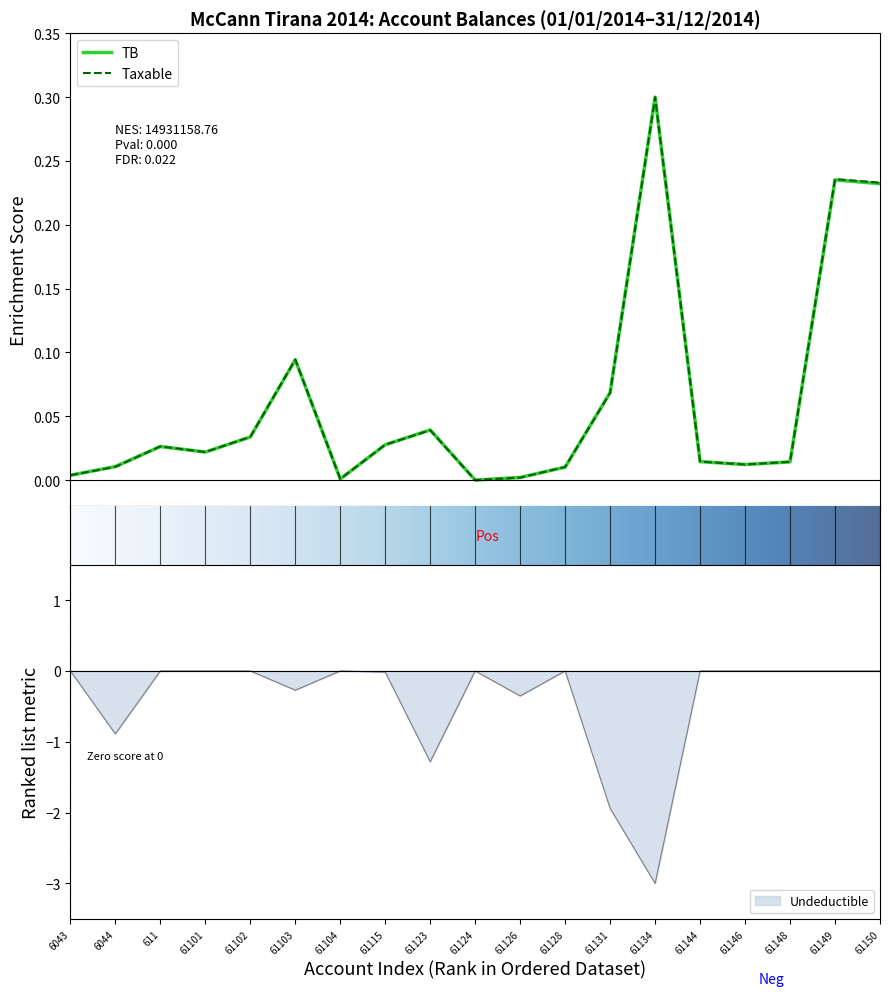

What are all the series names shown in the legend?

TB, Taxable, Undeductible